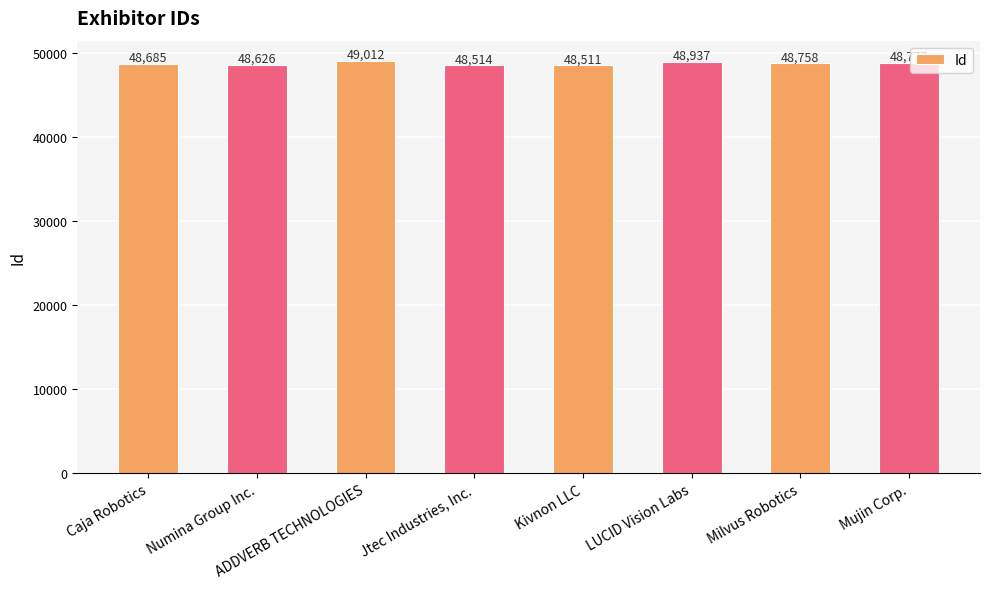

What value does the data have at Numina Group Inc., to the nearest 50?

48650